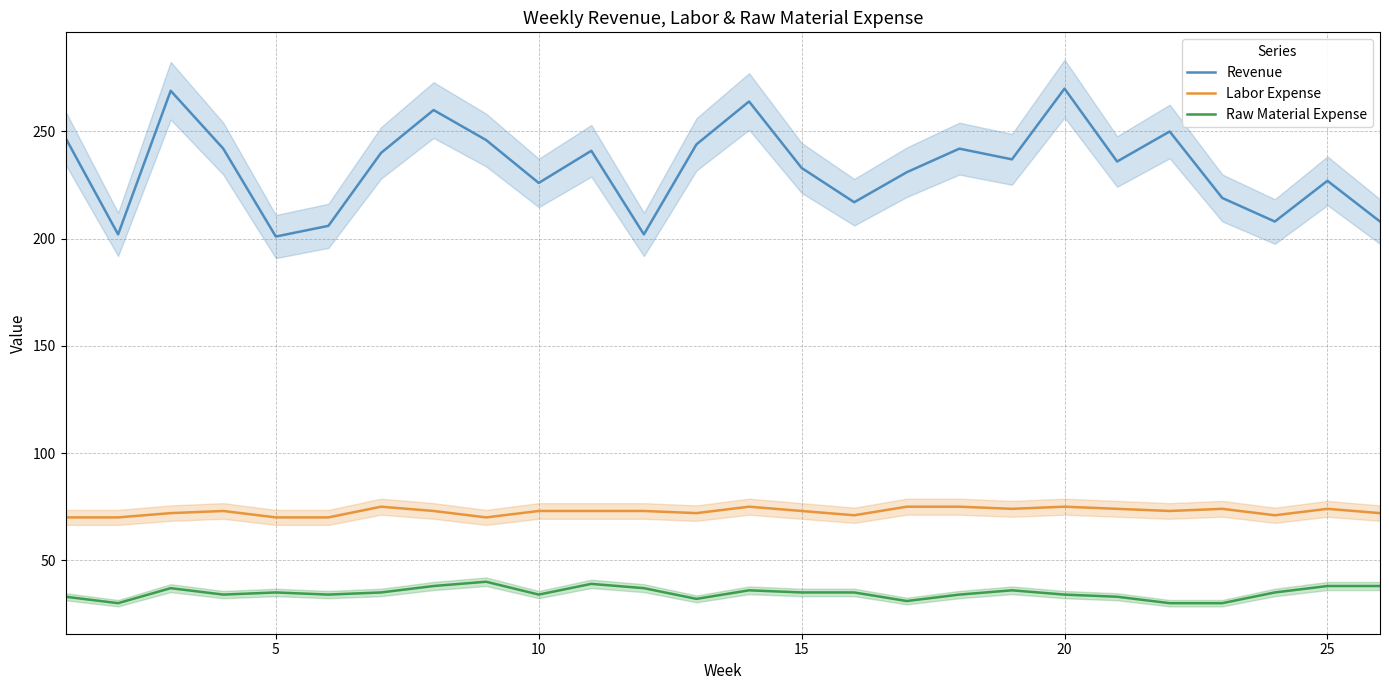

Which series has the largest total across all categories?

Revenue